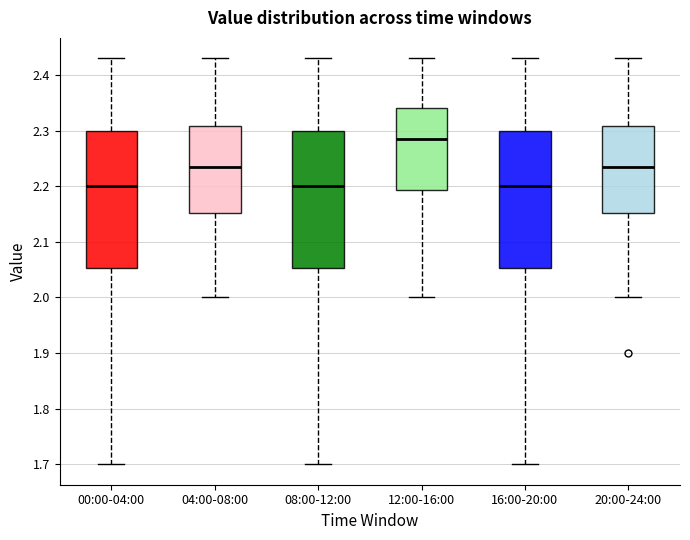

Reading left to right, transcribe this box plot: for each box, give where its median line is, the range the box spans, and where its two whiskers end, as read against the y-axis. The values are not printed on the chart, so give them approximately, as read against the axis.

00:00-04:00: median 2.20, box 2.05 to 2.30, whiskers 1.70 to 2.43
04:00-08:00: median 2.24, box 2.15 to 2.31, whiskers 2.00 to 2.43
08:00-12:00: median 2.20, box 2.05 to 2.30, whiskers 1.70 to 2.43
12:00-16:00: median 2.29, box 2.19 to 2.34, whiskers 2.00 to 2.43
16:00-20:00: median 2.20, box 2.05 to 2.30, whiskers 1.70 to 2.43
20:00-24:00: median 2.24, box 2.15 to 2.31, whiskers 2.00 to 2.43